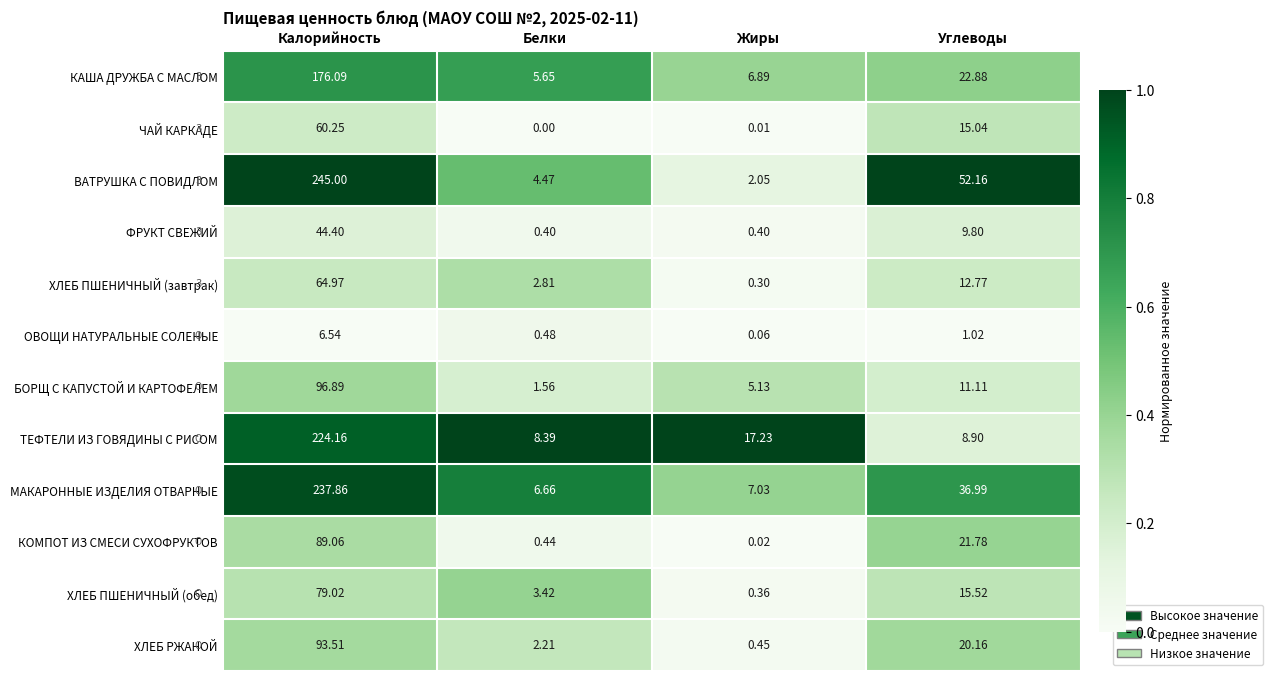

Which series has the largest total across all categories?

ВАТРУШКА С ПОВИДЛОМ